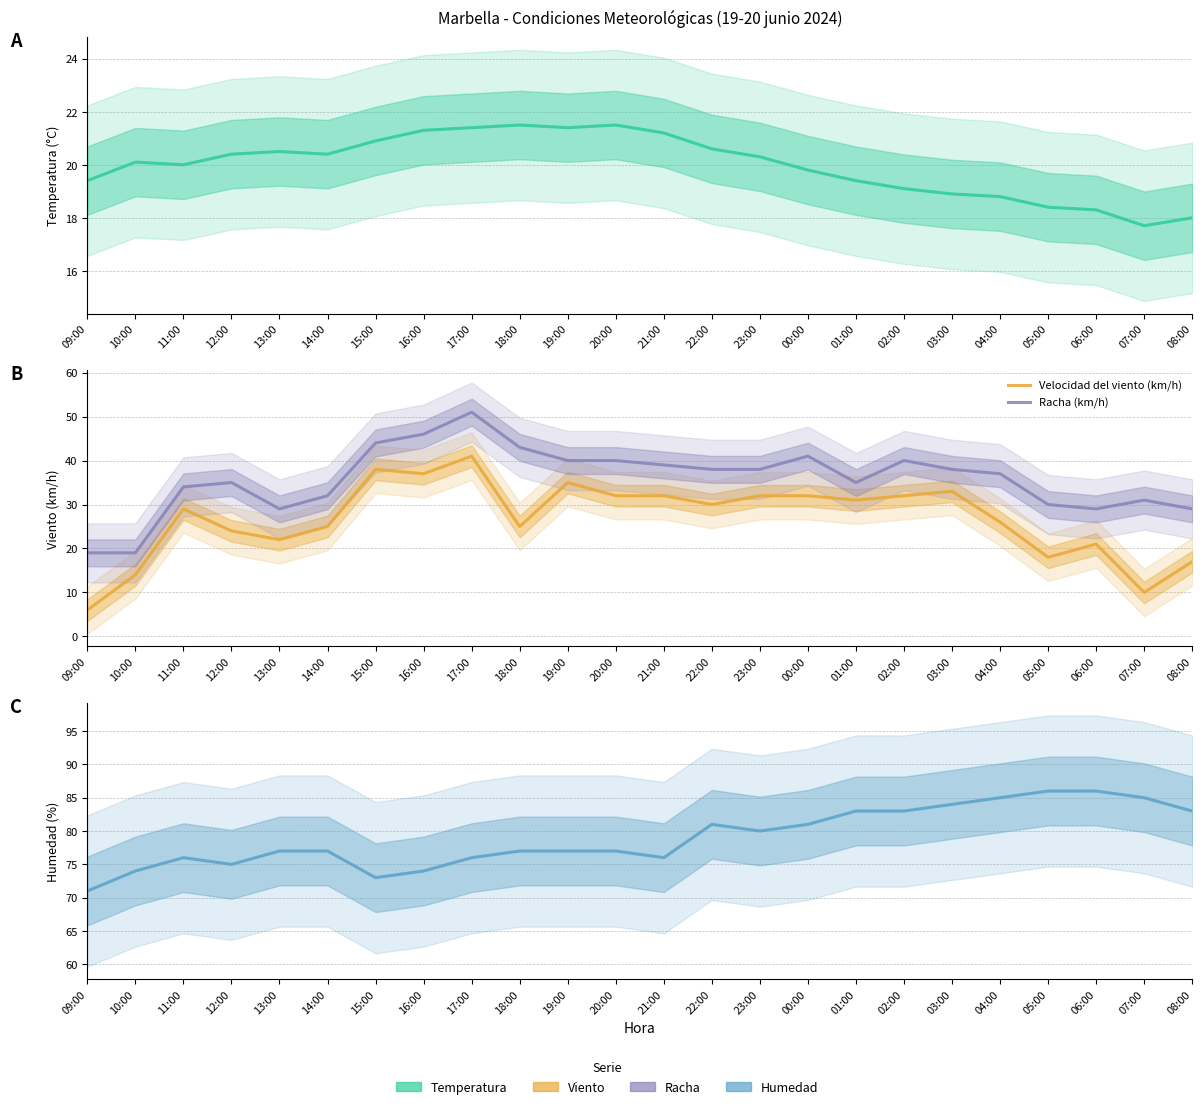

At which category is the sum across all series the highest?

17:00